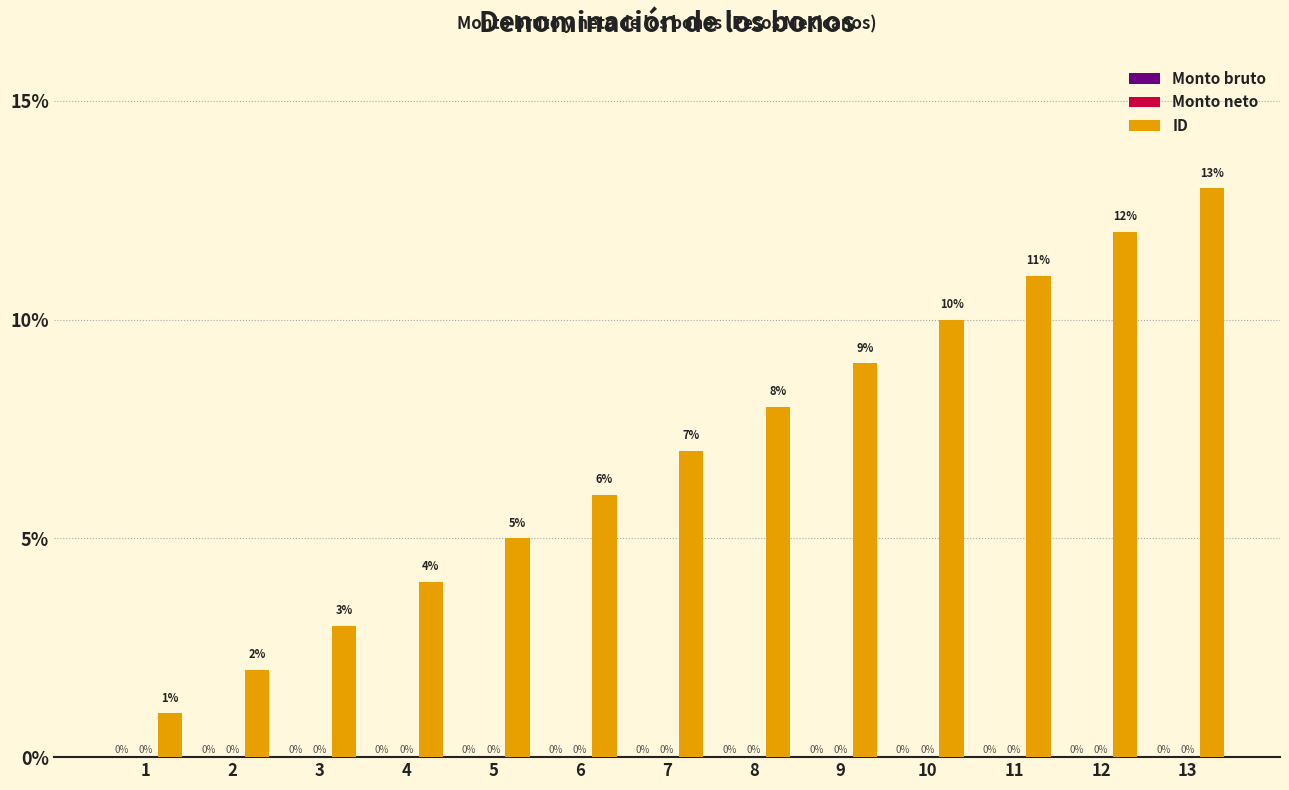

Reading right to left, list all the values displayed in this chart.

Monto bruto: 0	0	0	0	0	0	0	0	0	0	0	0	0
Monto neto: 0	0	0	0	0	0	0	0	0	0	0	0	0
ID: 13	12	11	10	9	8	7	6	5	4	3	2	1